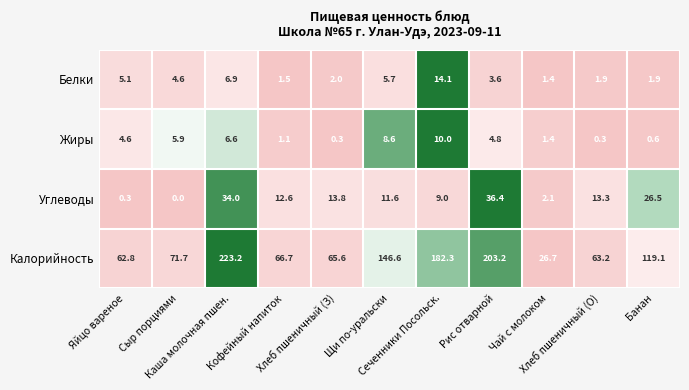

What is the difference between the second highest and second lowest values in the Углеводы series?

33.7